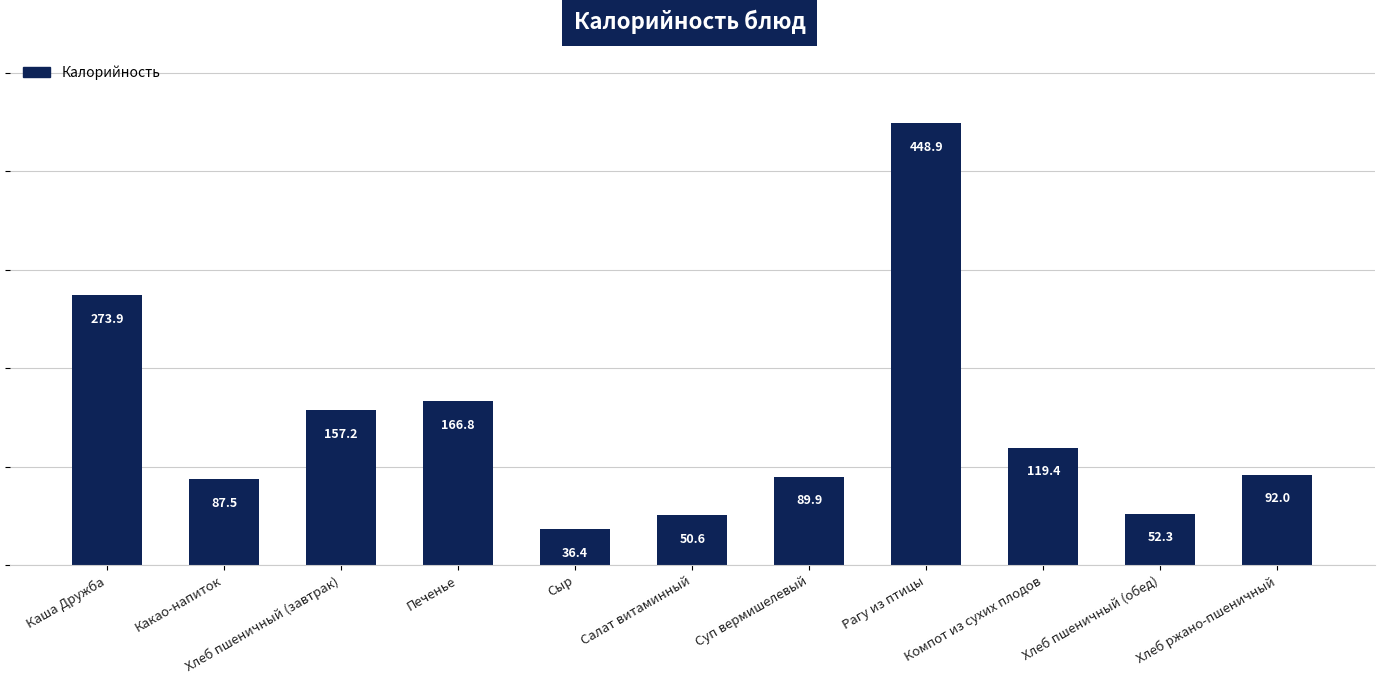

Which label corresponds to the largest value in the chart?

Рагу из птицы